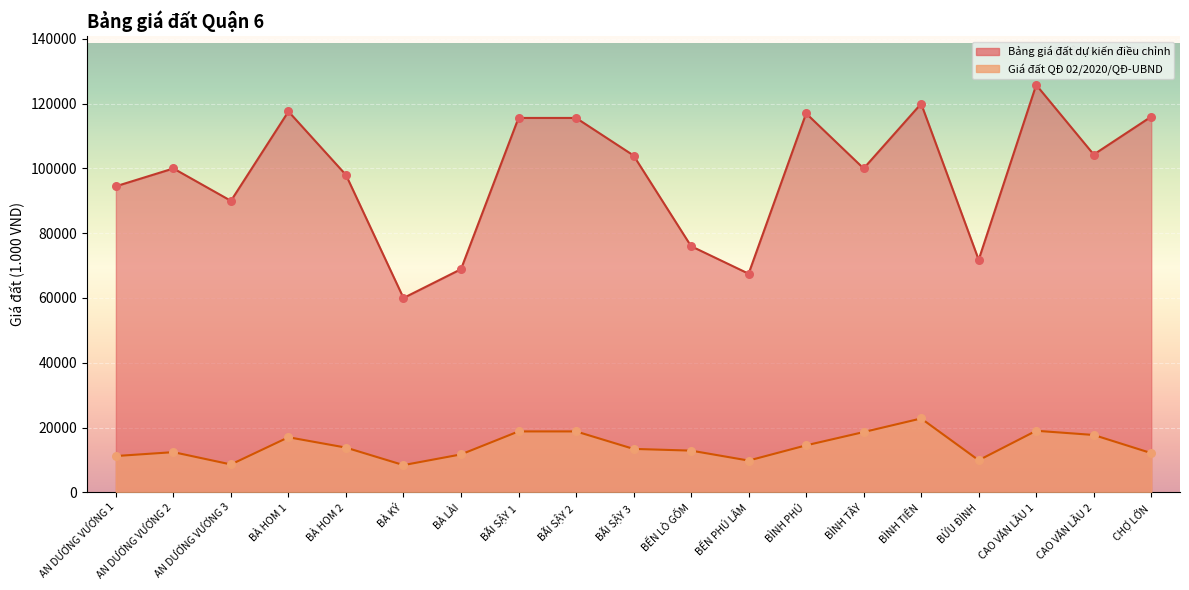

At which category is the sum across all series the highest?

CAO VĂN LẦU 1